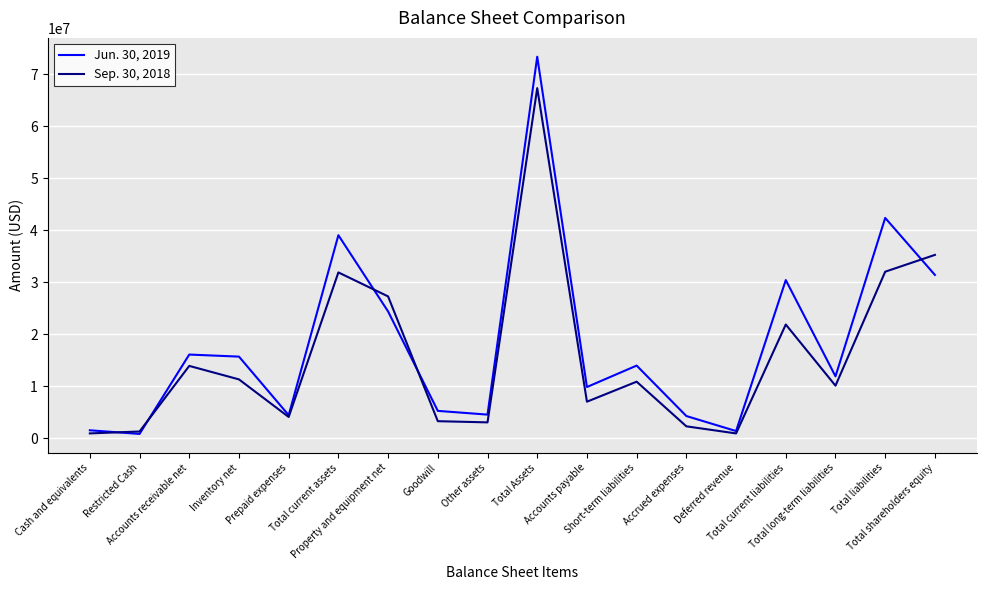

Which series has the widest spread of values?

Jun. 30, 2019